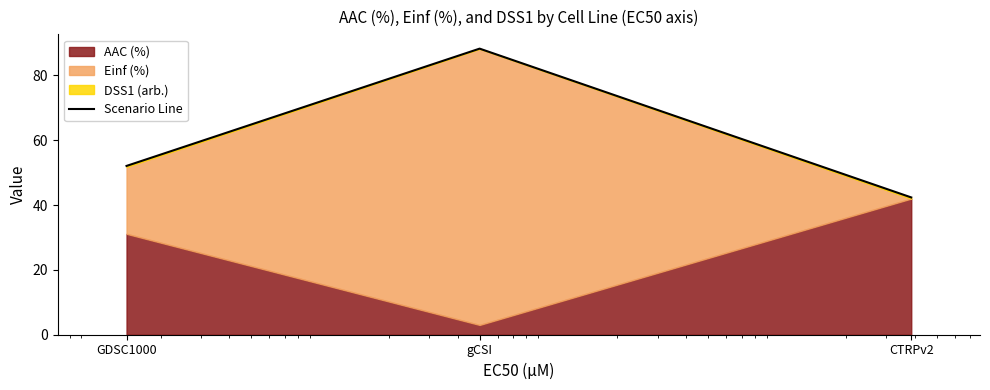

Does the chart have visible grid lines?

No